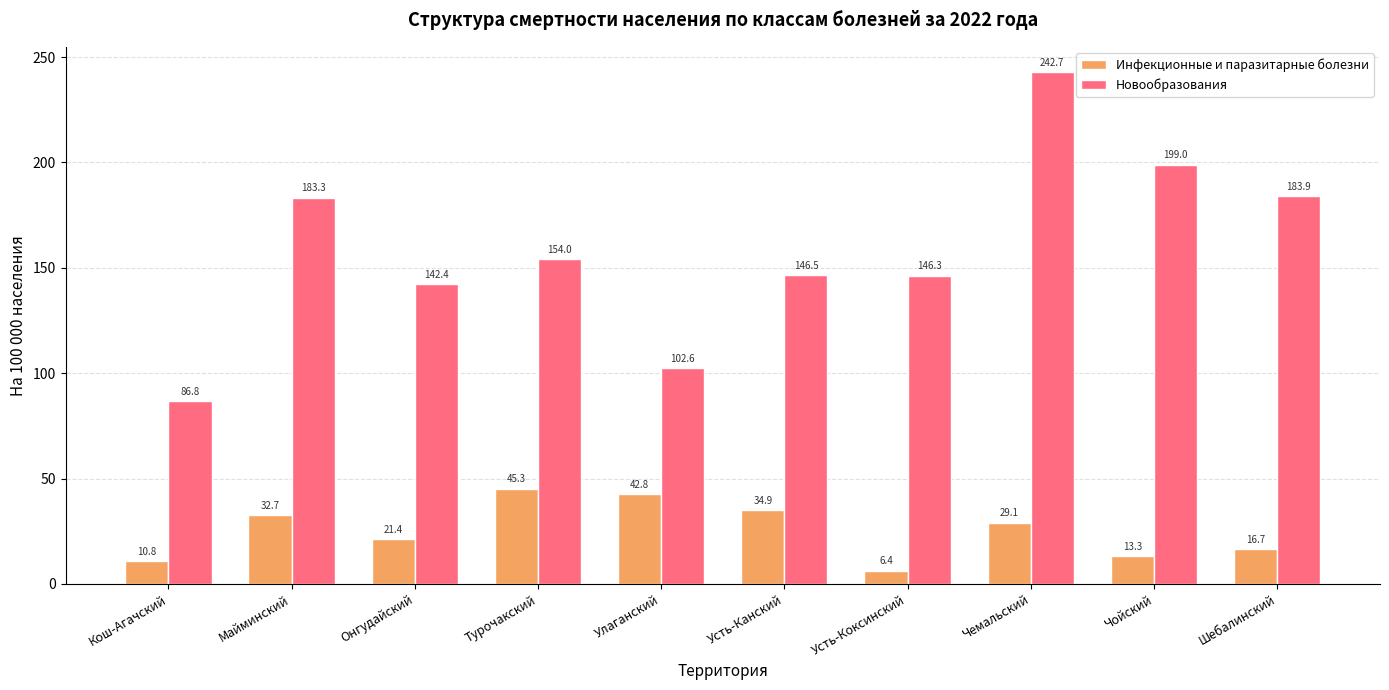

What is the average value of the Новообразования series?

158.7